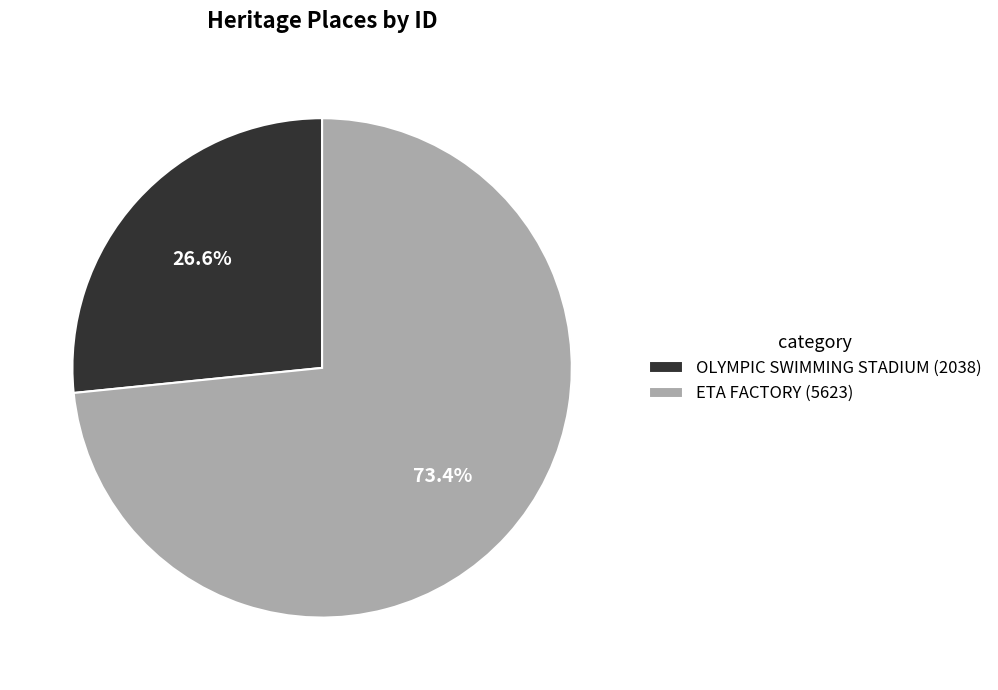

What is the ratio of the value at ETA FACTORY to the value at OLYMPIC SWIMMING STADIUM?

2.8